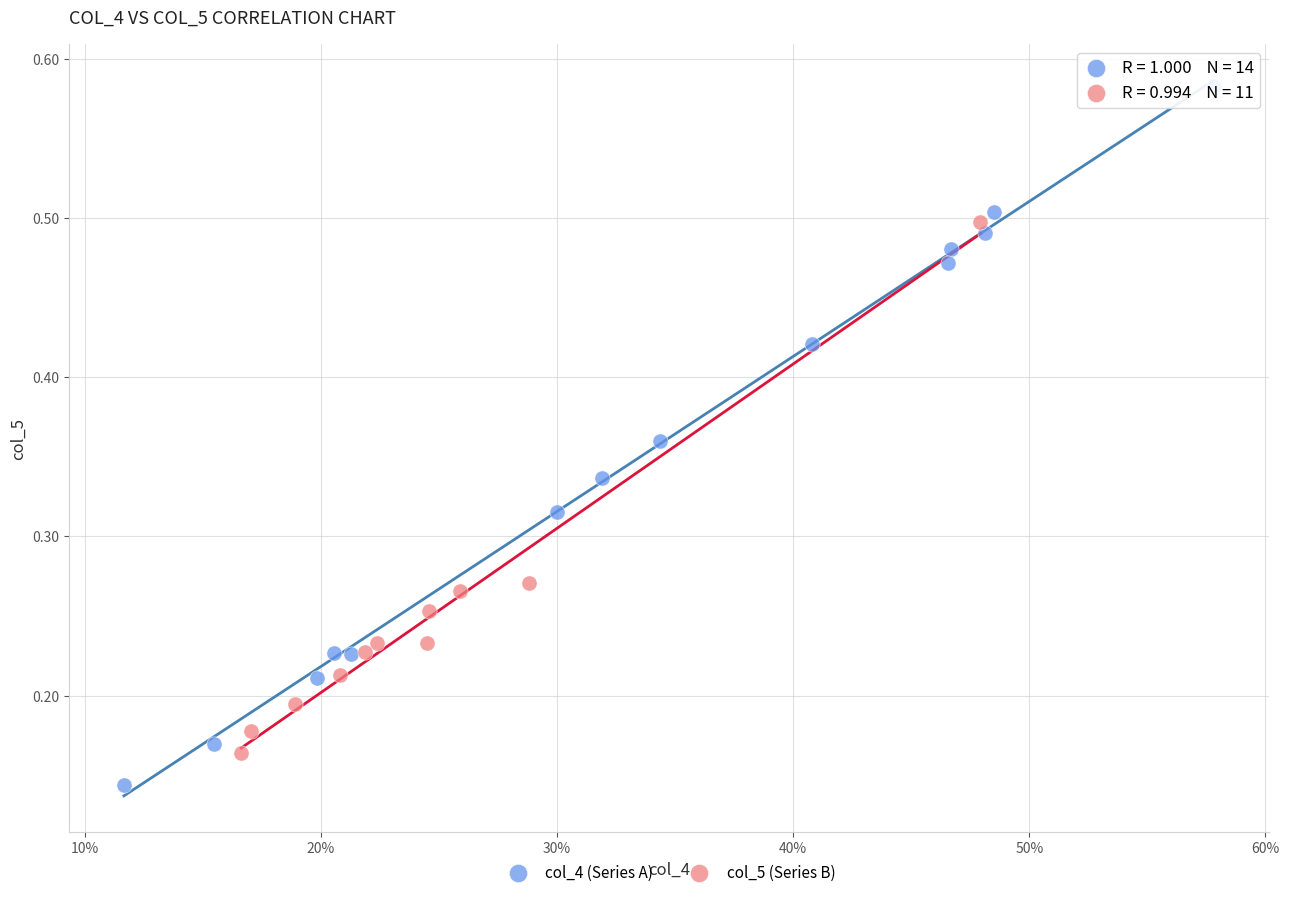

Which series has the largest Y range (max minus min)?

col_4 (Series A)